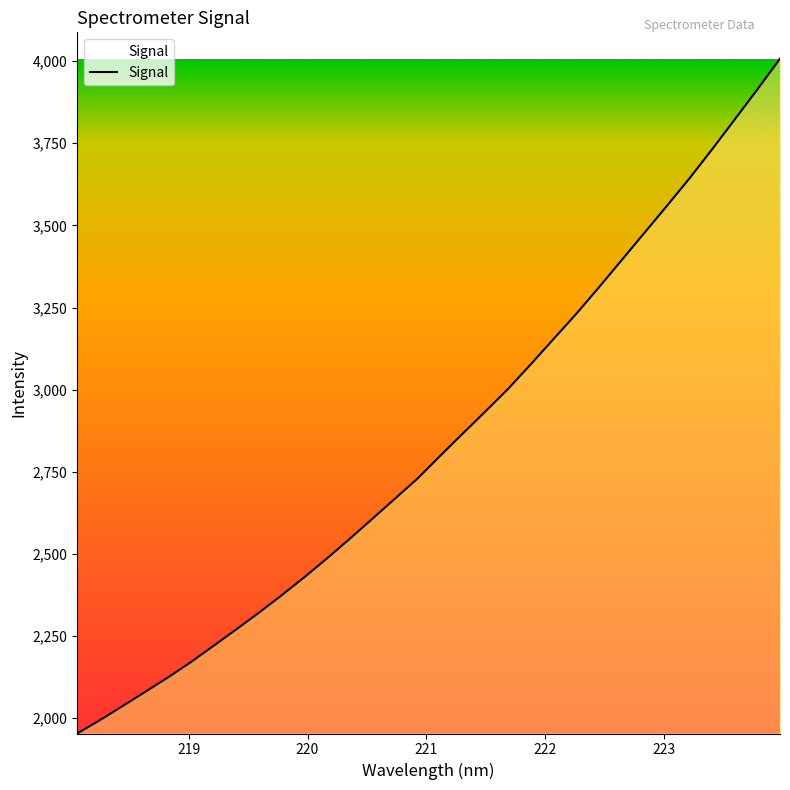

What is the minimum value shown in the chart?

1953.5